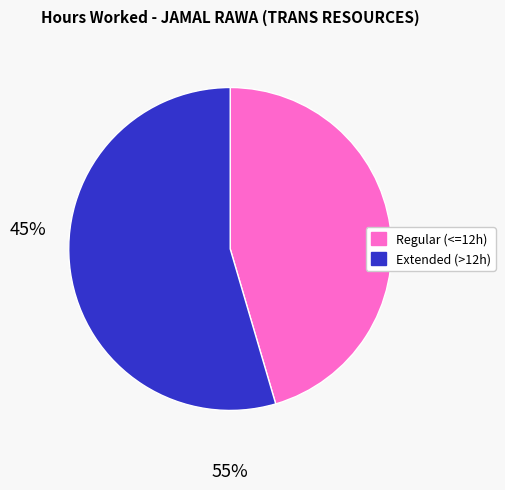

Is there a majority slice in this chart?

Yes